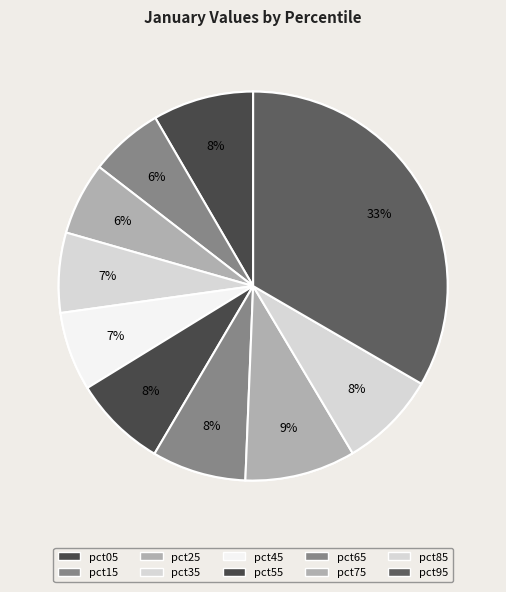

Do pct75 and pct95 together represent more than half of the pie?

No